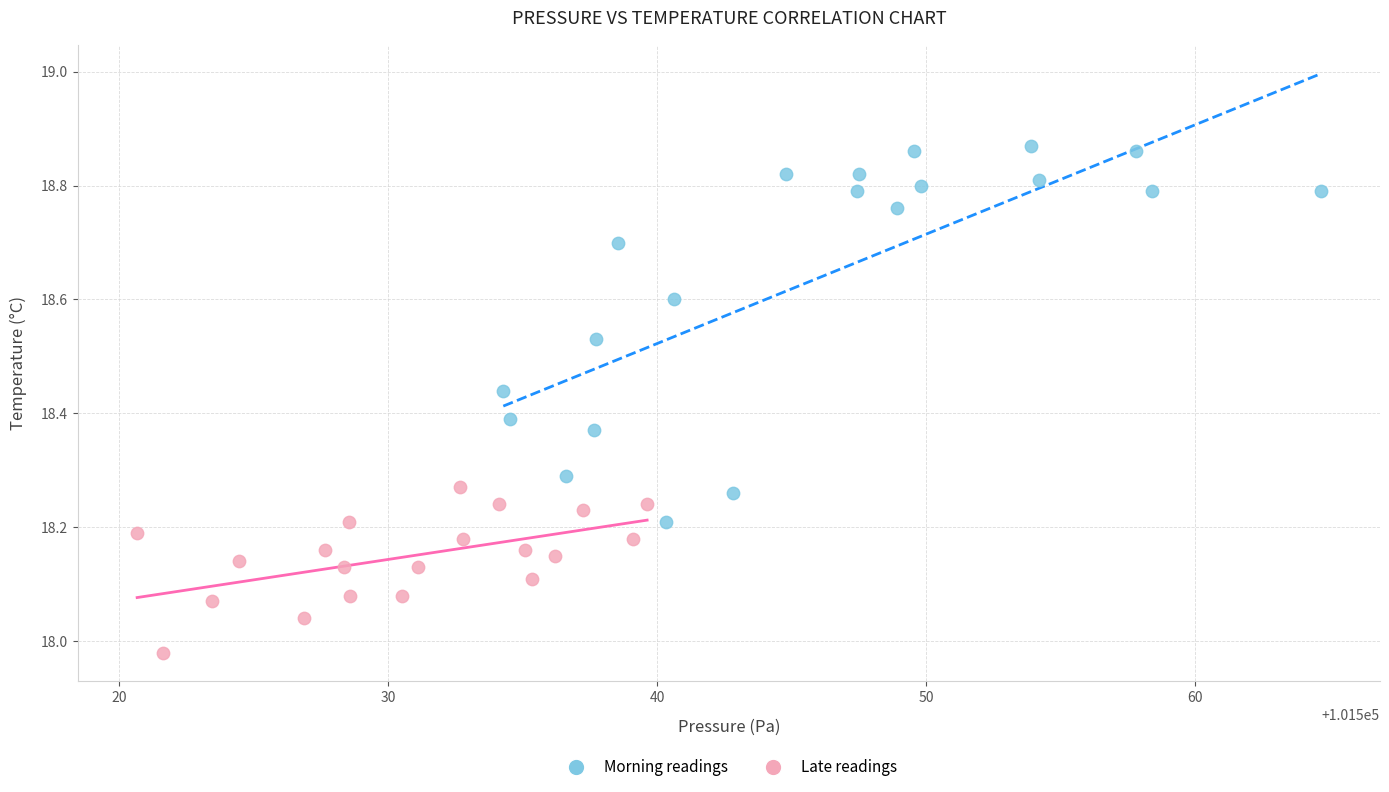

Which series has the widest spread of Y values?

Morning readings